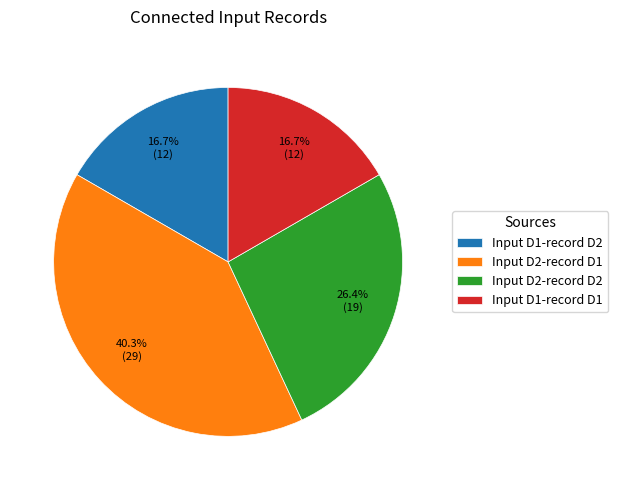

Count the number of slices in the pie.

4